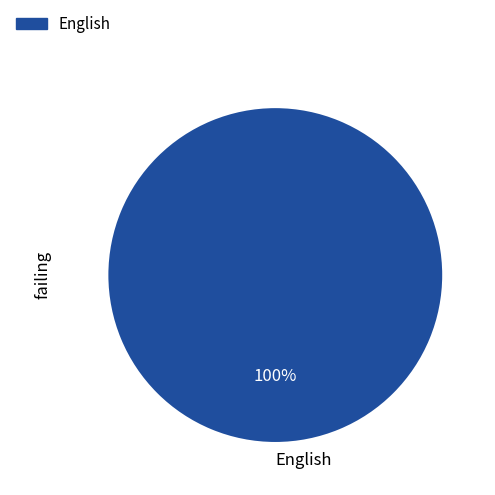

Which category accounts for the majority?

English